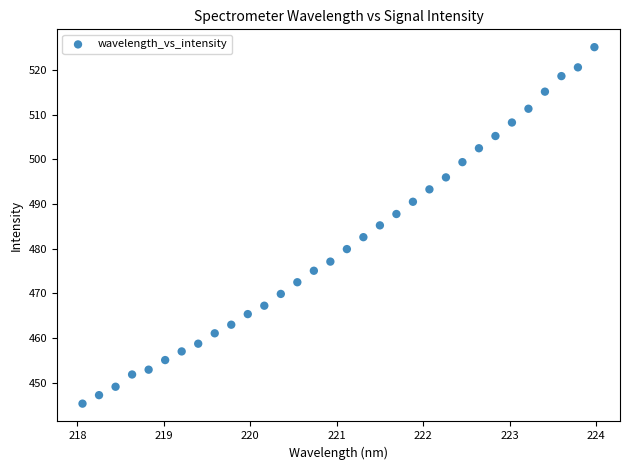

What is the range of Y values (max minus min)?

79.8